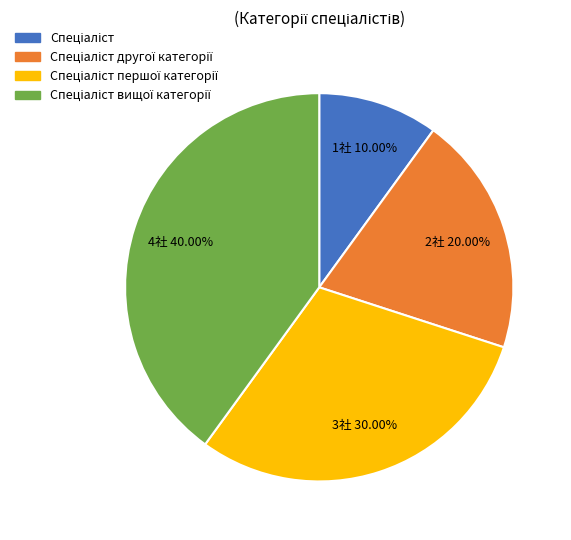

Does any single category account for the majority?

No